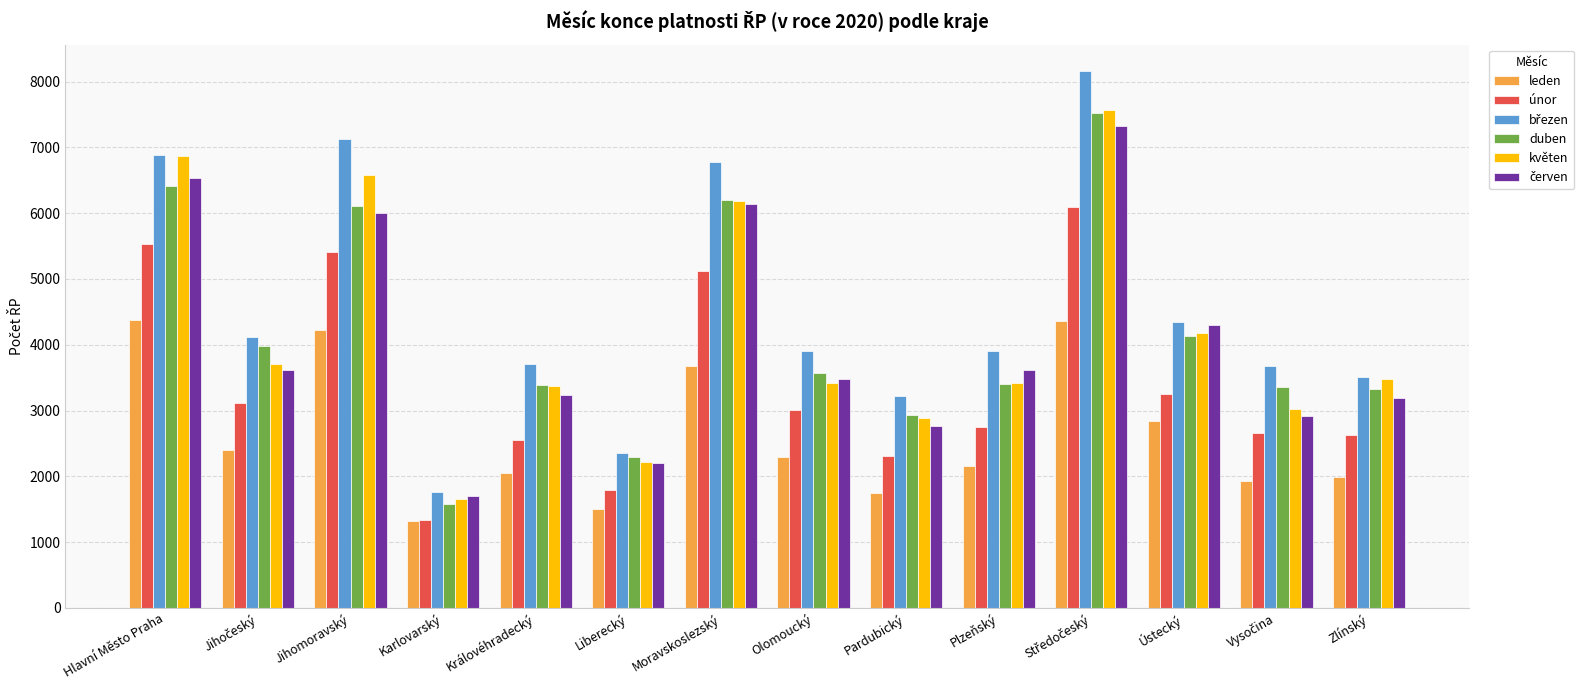

Is the value of duben at Ústecký greater than the value of únor at Pardubický?

Yes